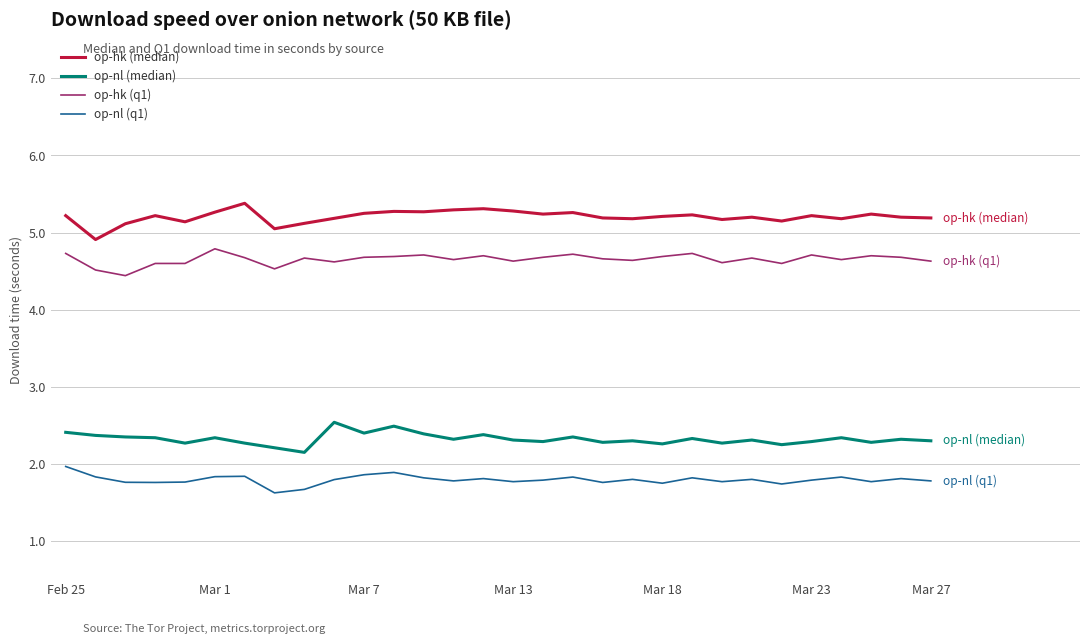

Rank the series by their average value, from lowest to highest.

op-nl (q1), op-nl (median), op-hk (q1), op-hk (median)